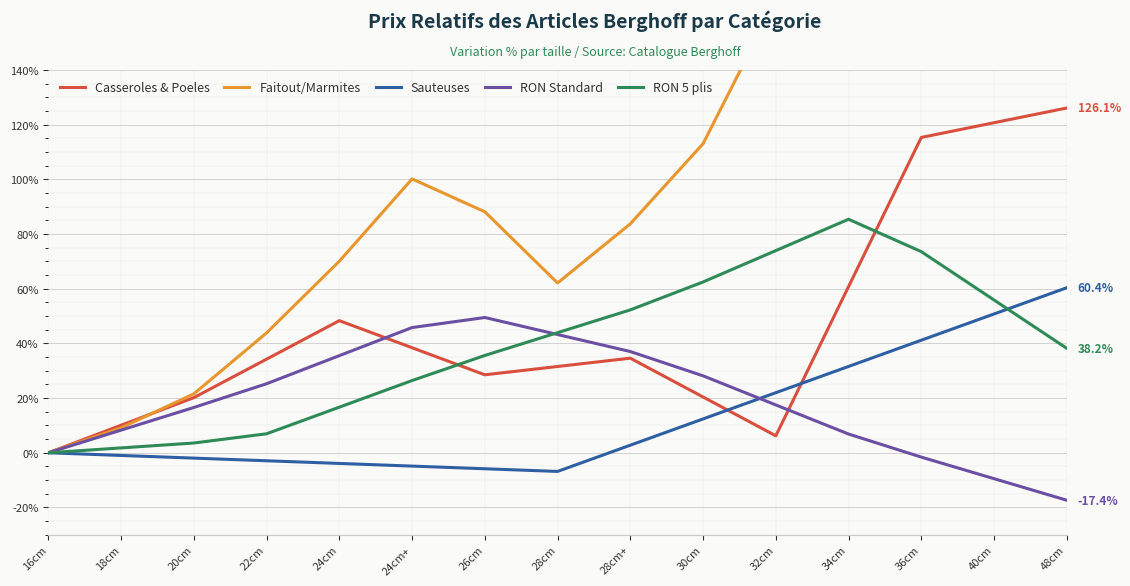

At 20cm, list the series in order from largest to smallest.

Faitout/Marmites, Casseroles & Poeles, RON Standard, RON 5 plis, Sauteuses